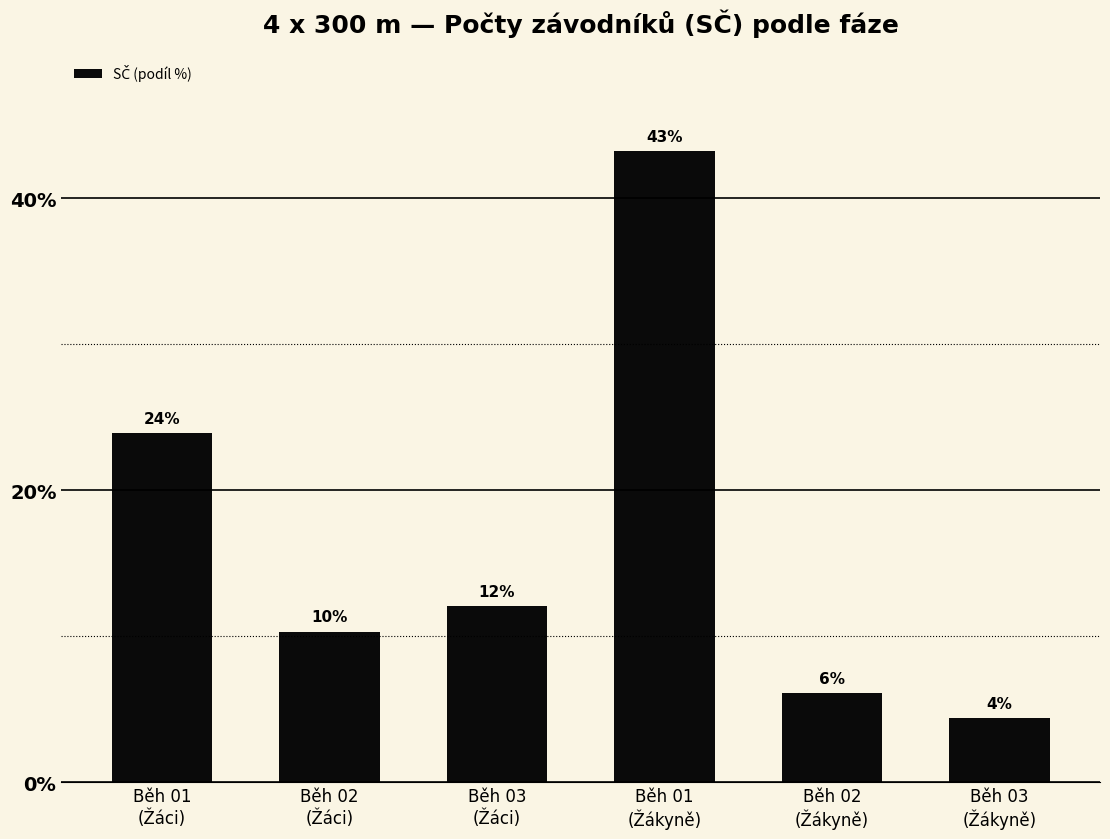

Rank the categories by value from highest to lowest.

Běh 01
(Žákyně), Běh 01
(Žáci), Běh 03
(Žáci), Běh 02
(Žáci), Běh 02
(Žákyně), Běh 03
(Žákyně)